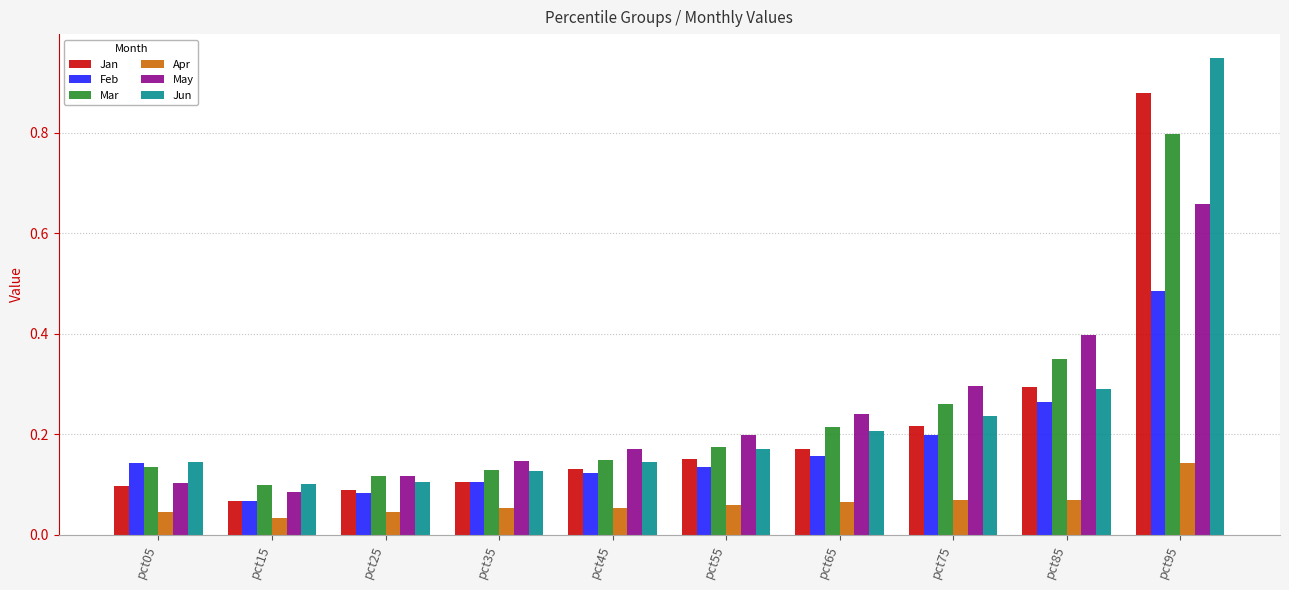

Which category has the highest value across all series?

pct95